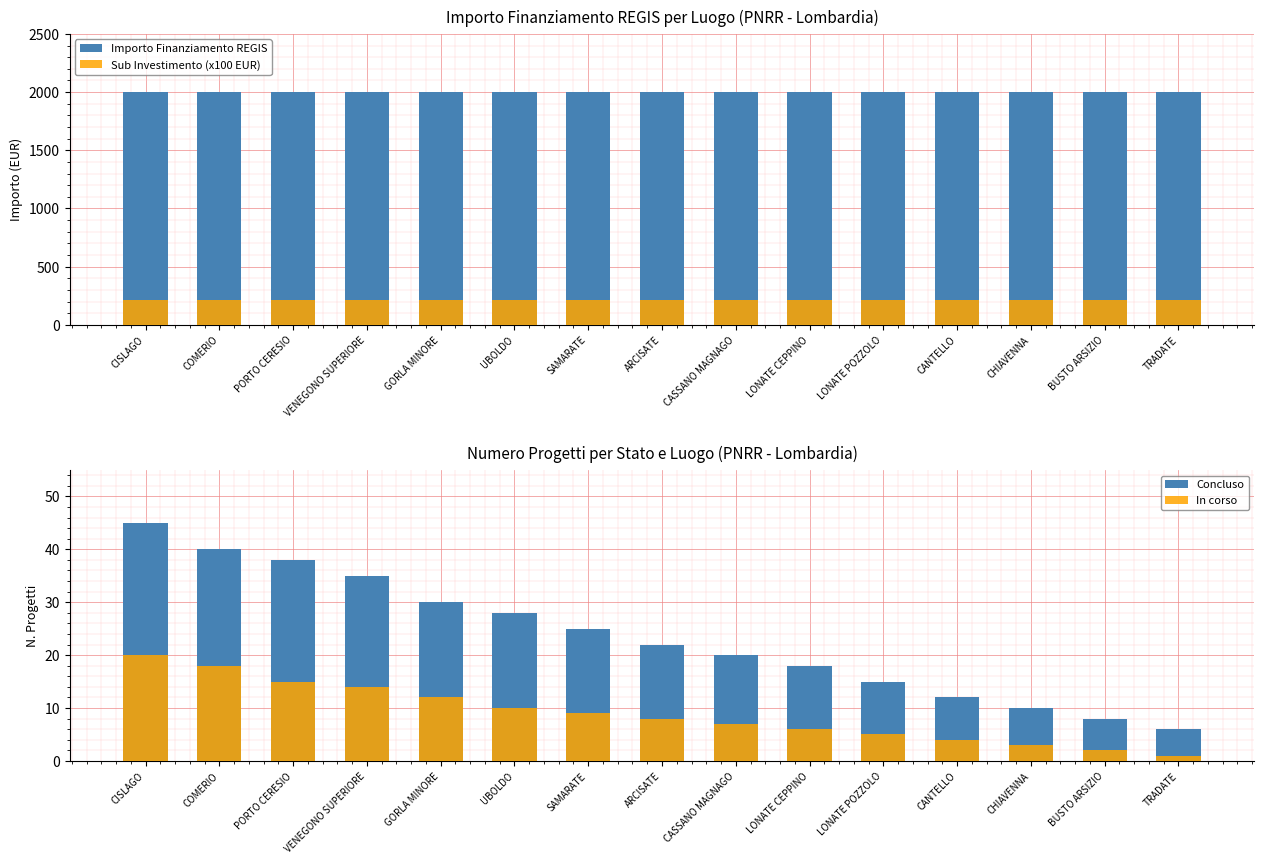

What is the label of the 3rd bar from the right?

CHIAVENNA